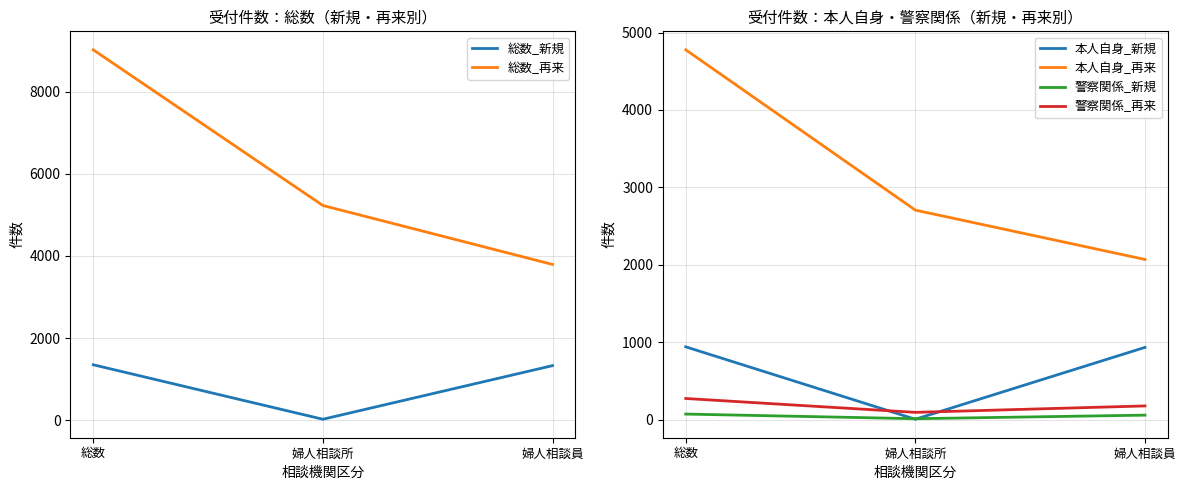

What position from the left is 婦人相談員?

3